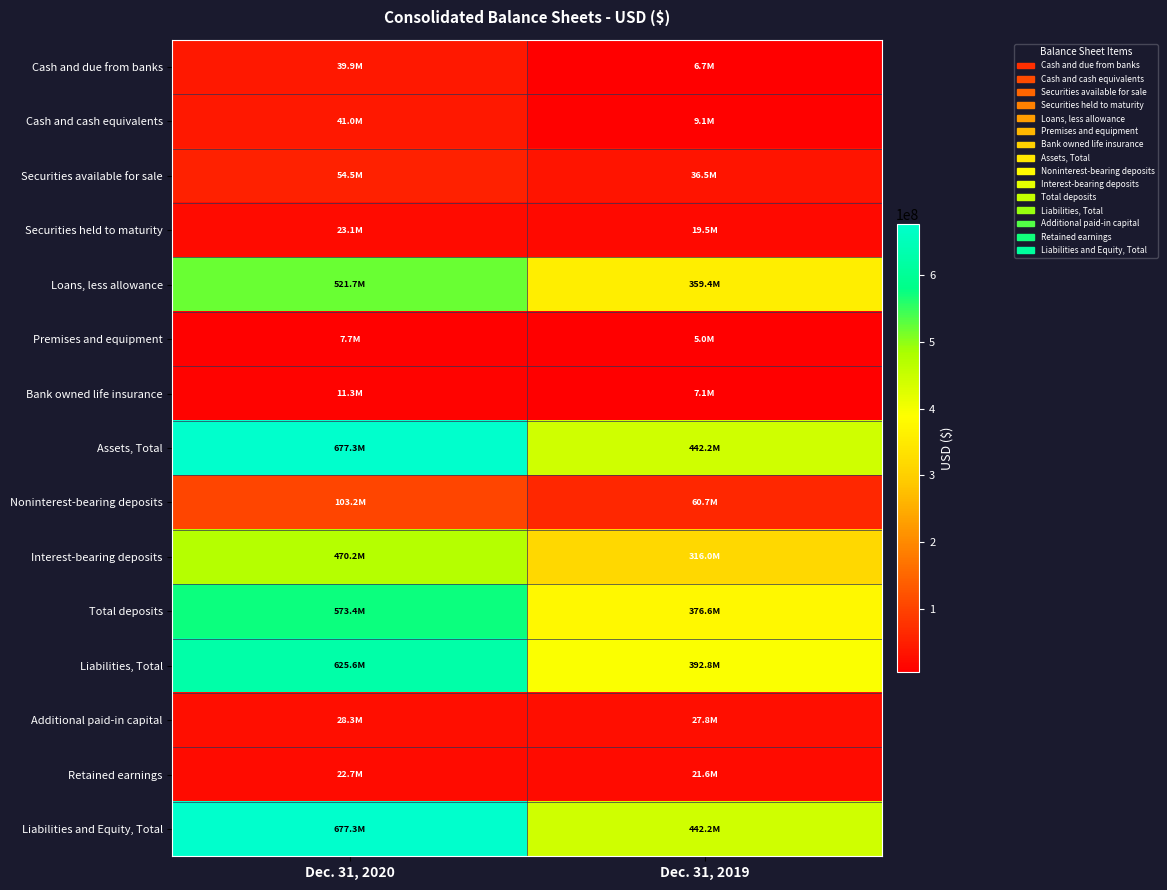

Reading right to left, list all the values displayed in this chart.

Cash and due from banks: Dec. 31, 2019=6664307	Dec. 31, 2020=39898557
Cash and cash equivalents: Dec. 31, 2019=9121352	Dec. 31, 2020=40975670
Securities available for sale: Dec. 31, 2019=36531774	Dec. 31, 2020=54477286
Securities held to maturity: Dec. 31, 2019=19510018	Dec. 31, 2020=23078519
Loans, less allowance: Dec. 31, 2019=359382843	Dec. 31, 2020=521690514
Premises and equipment: Dec. 31, 2019=5036851	Dec. 31, 2020=7736556
Bank owned life insurance: Dec. 31, 2019=7145477	Dec. 31, 2020=11297342
Assets, Total: Dec. 31, 2019=442215098	Dec. 31, 2020=677317082
Noninterest-bearing deposits: Dec. 31, 2019=60659015	Dec. 31, 2020=103155113
Interest-bearing deposits: Dec. 31, 2019=315954299	Dec. 31, 2020=470246434
Total deposits: Dec. 31, 2019=376613314	Dec. 31, 2020=573401547
Liabilities, Total: Dec. 31, 2019=392761582	Dec. 31, 2020=625587599
Additional paid-in capital: Dec. 31, 2019=27812991	Dec. 31, 2020=28294139
Retained earnings: Dec. 31, 2019=21568161	Dec. 31, 2020=22698954
Liabilities and Equity, Total: Dec. 31, 2019=442215098	Dec. 31, 2020=677317082